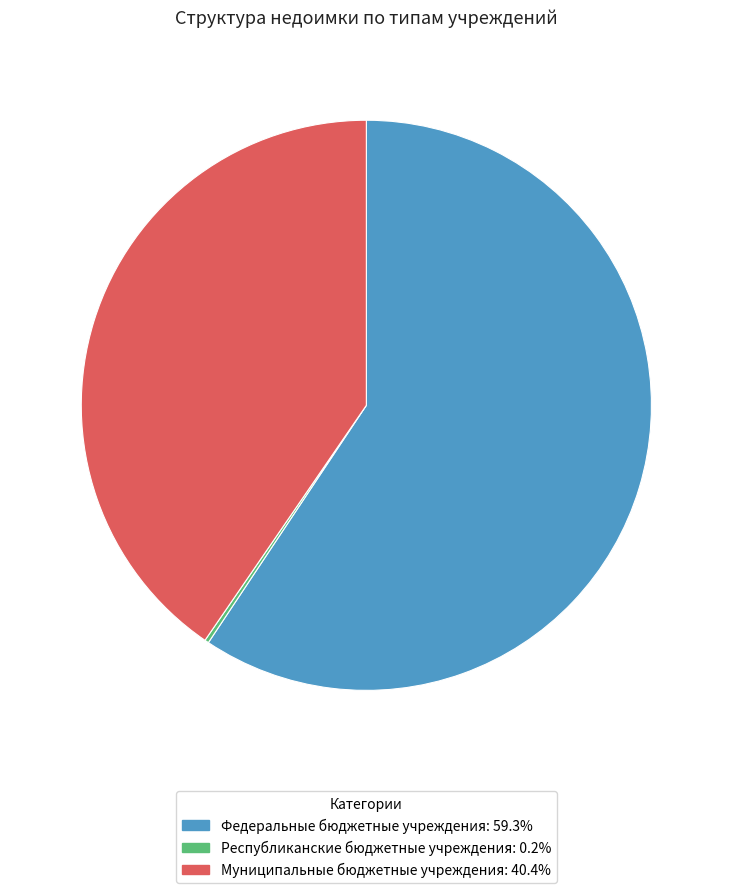

Is it true that Федеральные бюджетные учреждения is 59% of the pie?

True